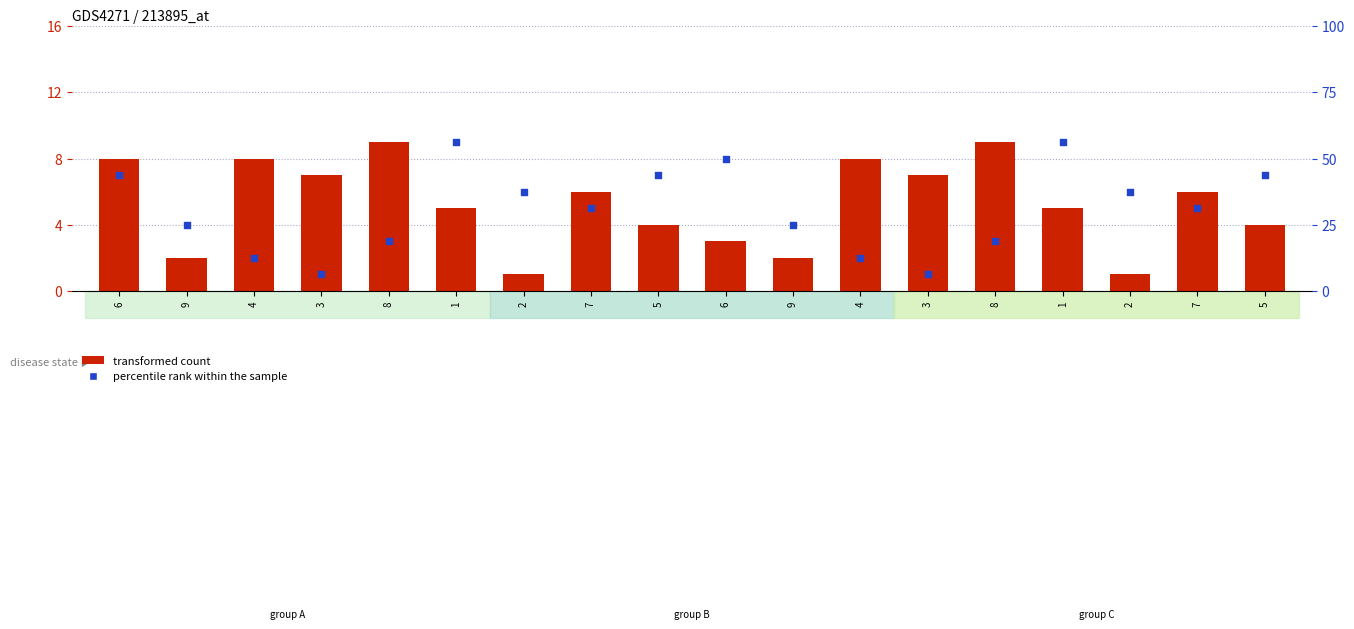

What is the total value across all series at 1?

61.2